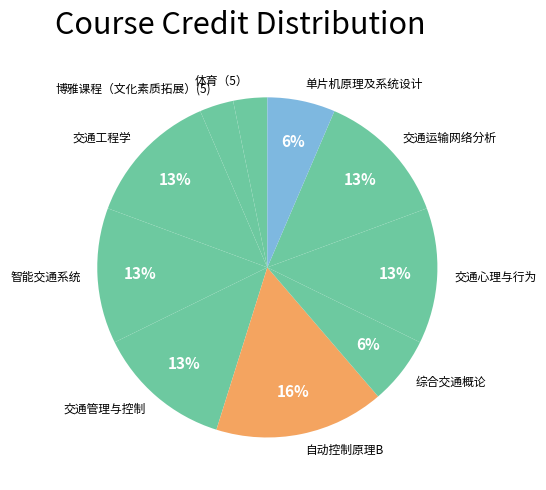

Which slice is the largest?

自动控制原理B